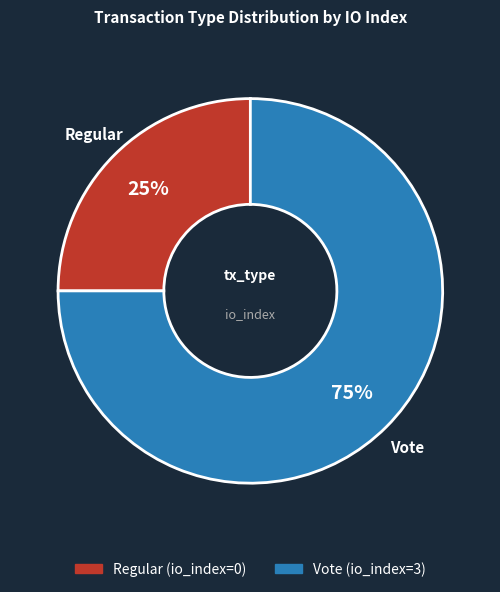

Which has a higher value, Vote or Regular?

Vote